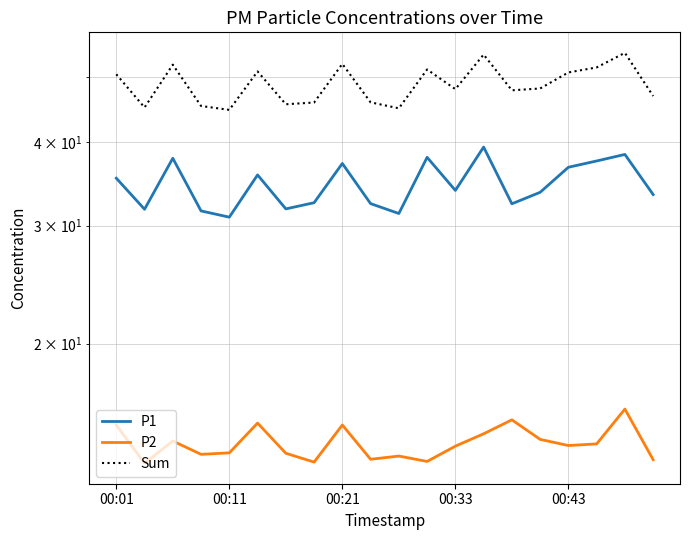

What is the value of the P1 point at the 9th from the left?

37.1